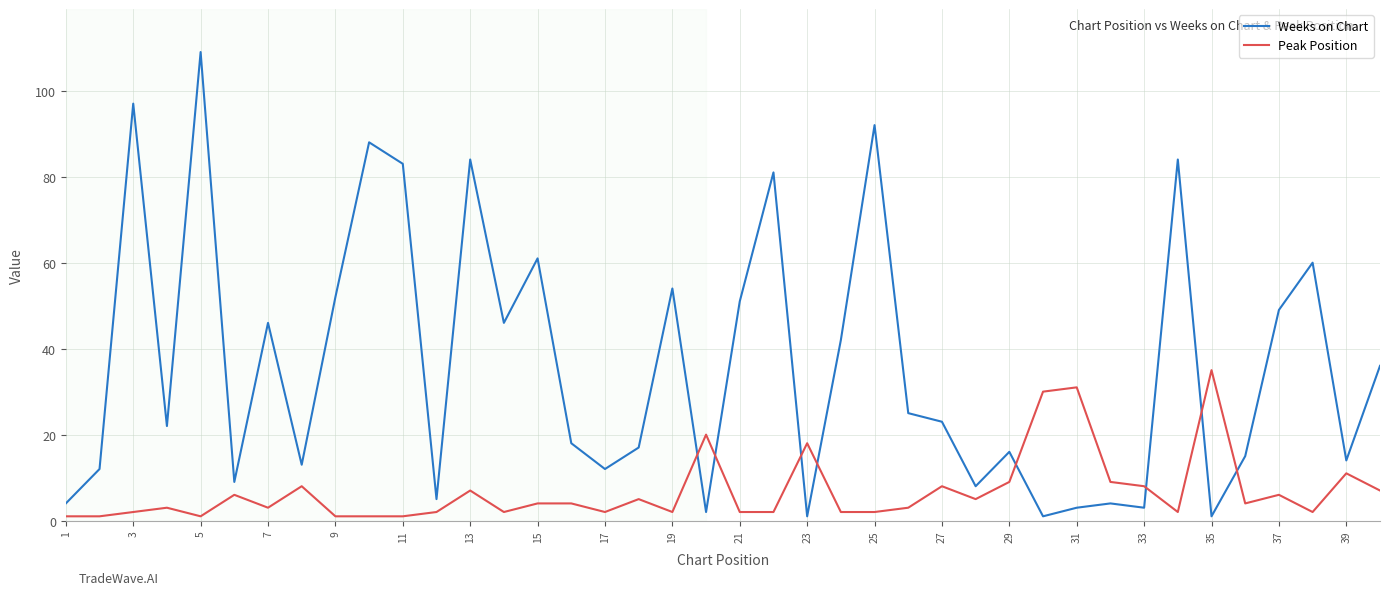

What is the difference between the maximum and second lowest values in the Weeks on Chart series?

108